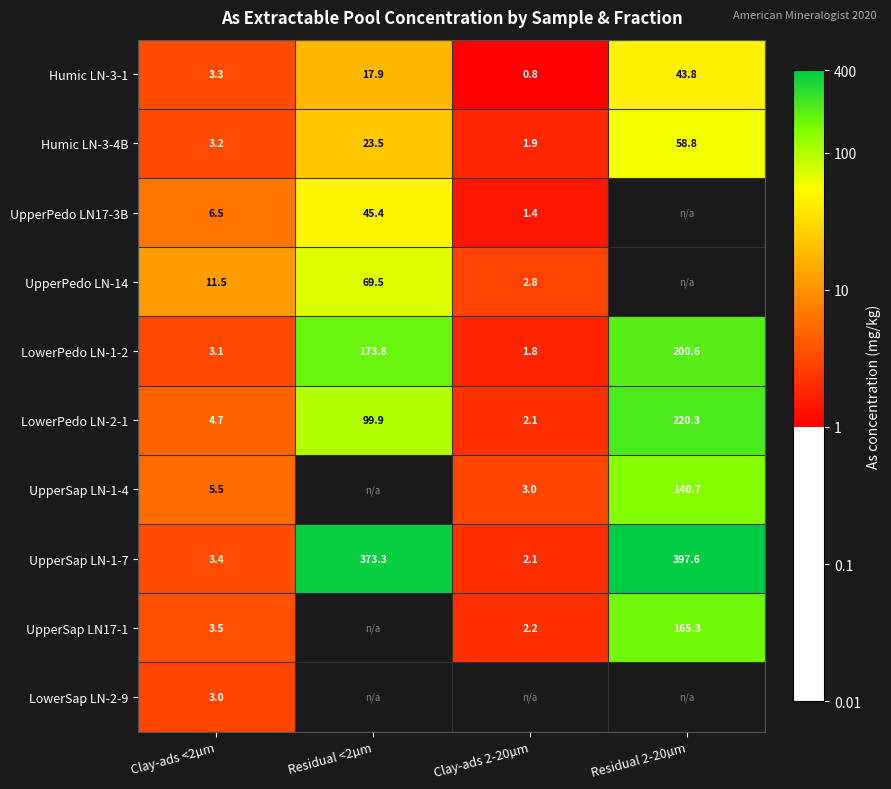

Is the value of LowerPedo LN-2-1 at Residual 2-20µm greater than the value of UpperPedo LN17-3B at Clay-ads 2-20µm?

Yes